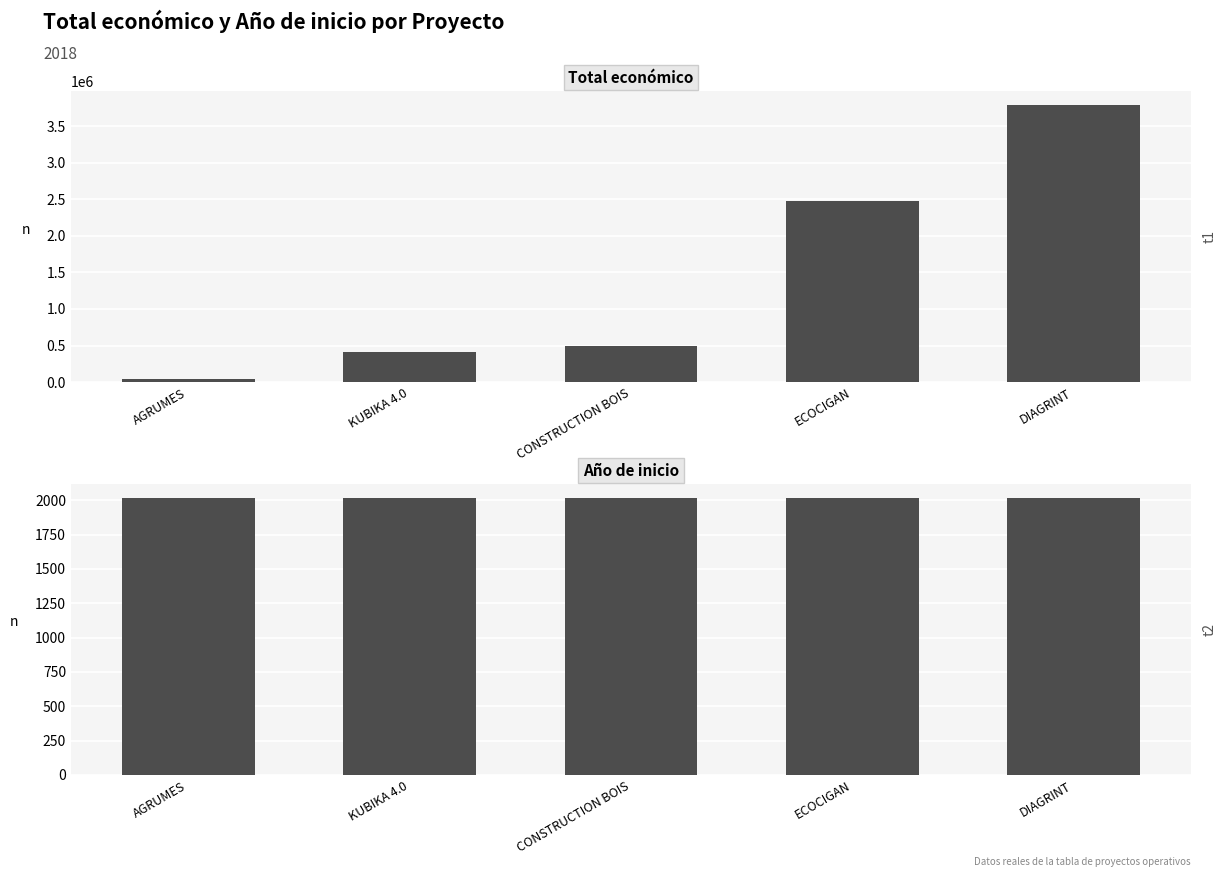

What are all the series names shown in the legend?

Total económico, Año de inicio